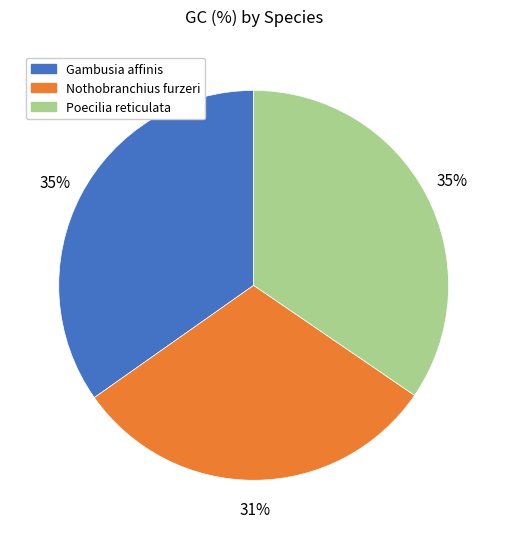

To the nearest percent, what percentage of the pie is Nothobranchius furzeri?

31%